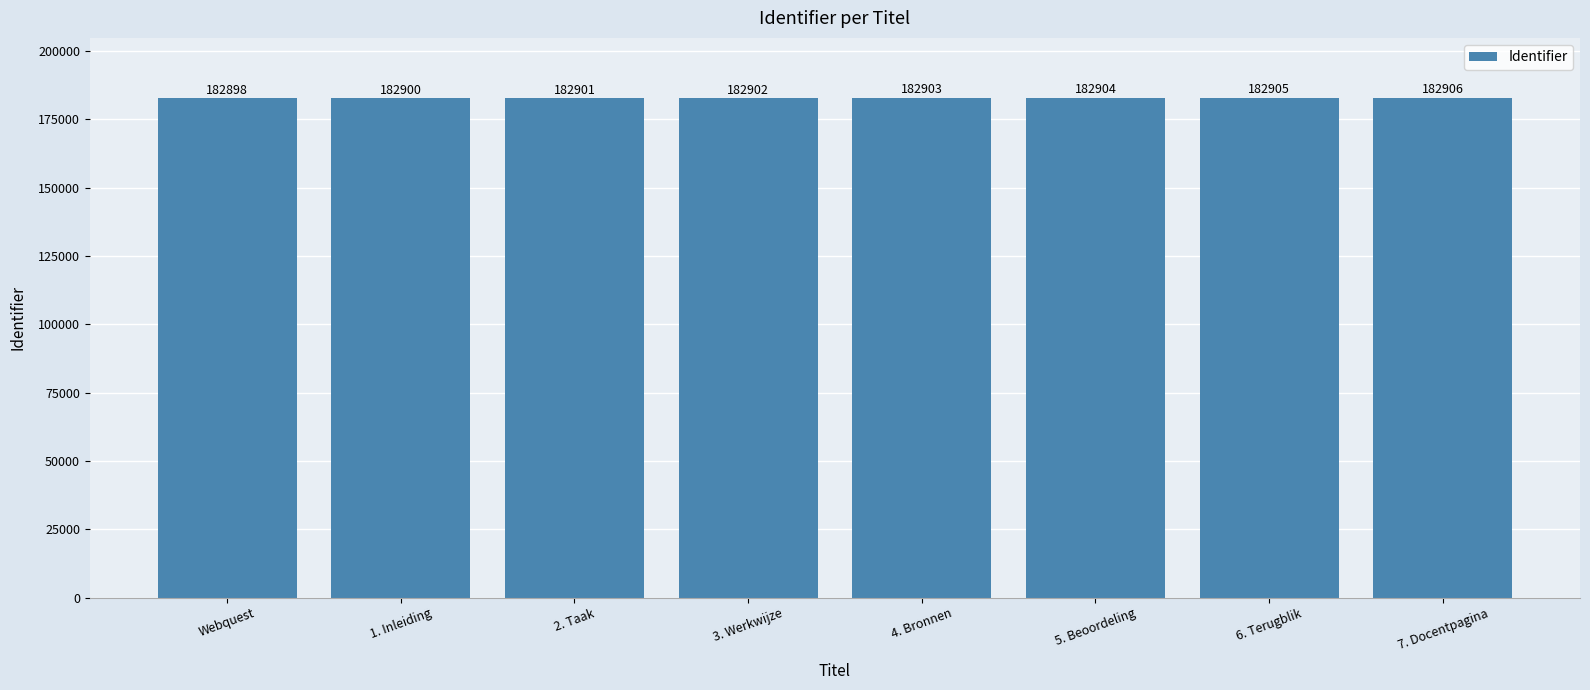

Count the values in the range 182901 to 182905.

5